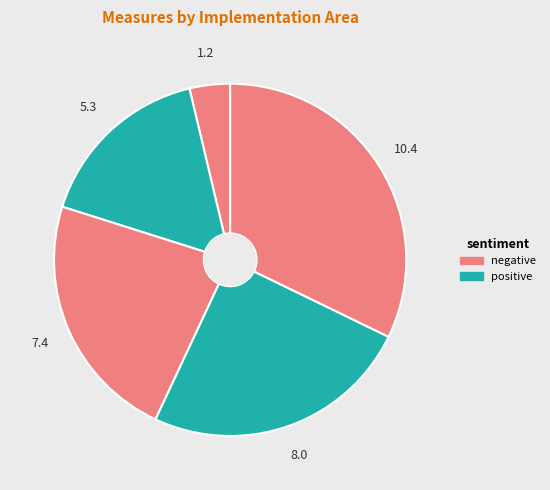

Between 7.4 and 5.3, which is larger?

7.4